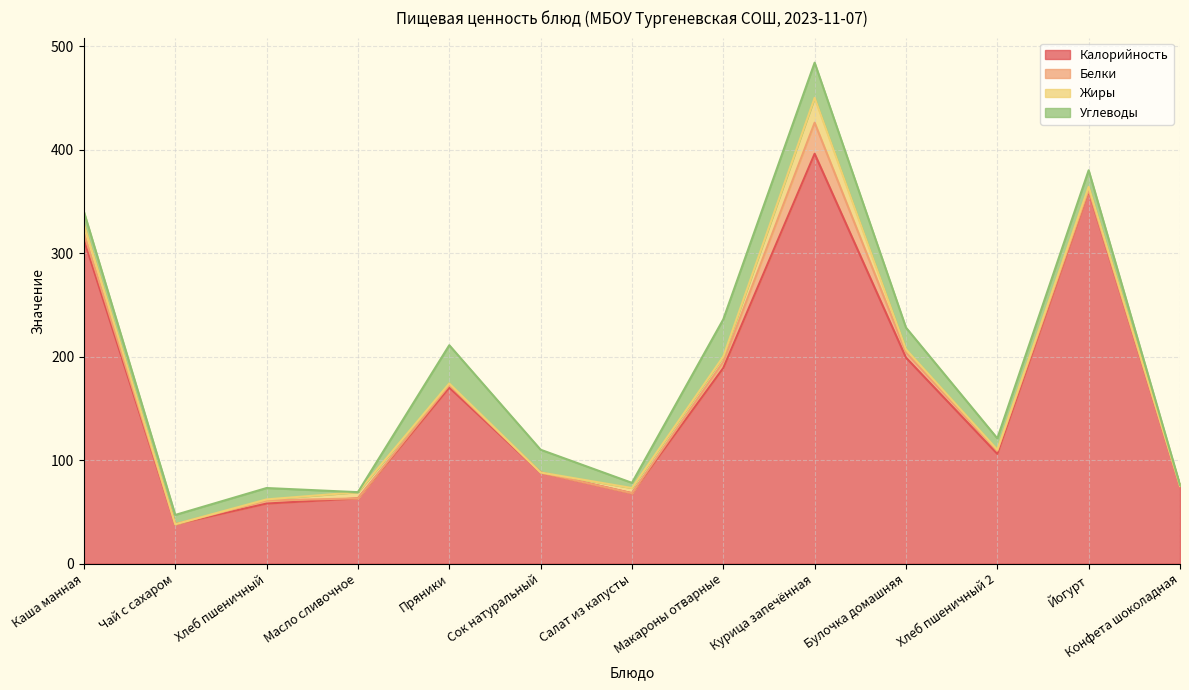

At which label is Калорийность closest to 217?

Булочка домашняя